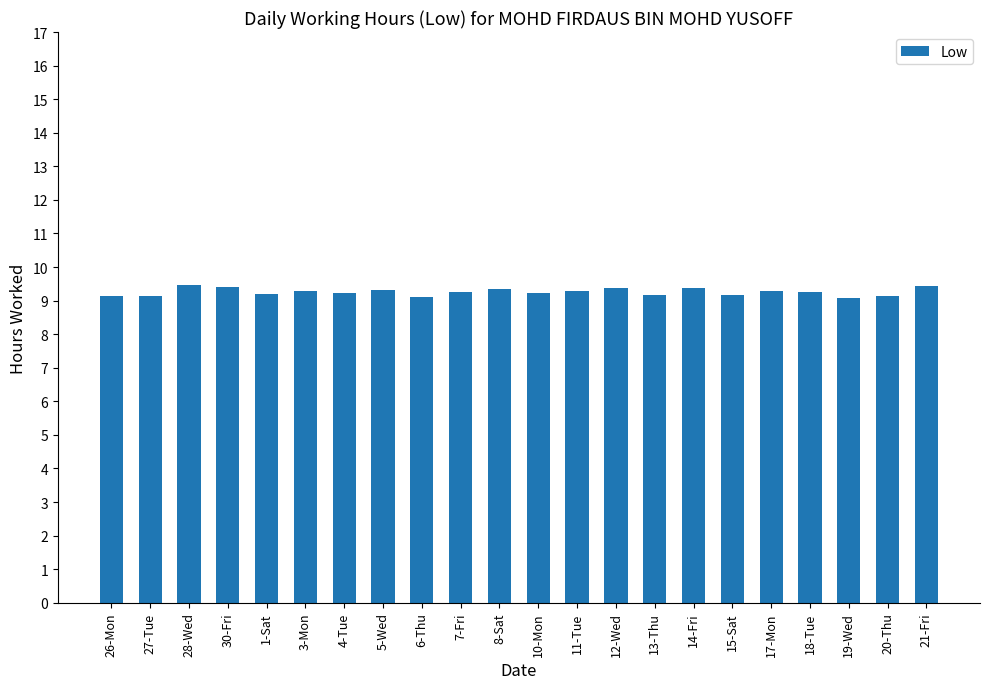

What is the ratio of the value at 18-Tue to the value at 4-Tue?

1.0